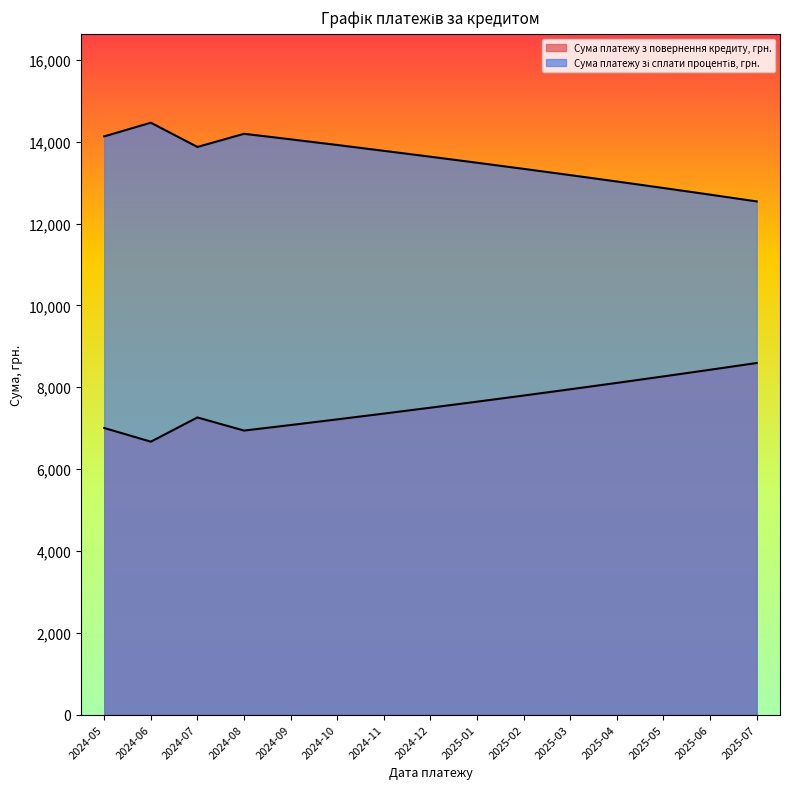

Which series has the largest range (max minus min)?

Сума платежу зі сплати процентів, грн.